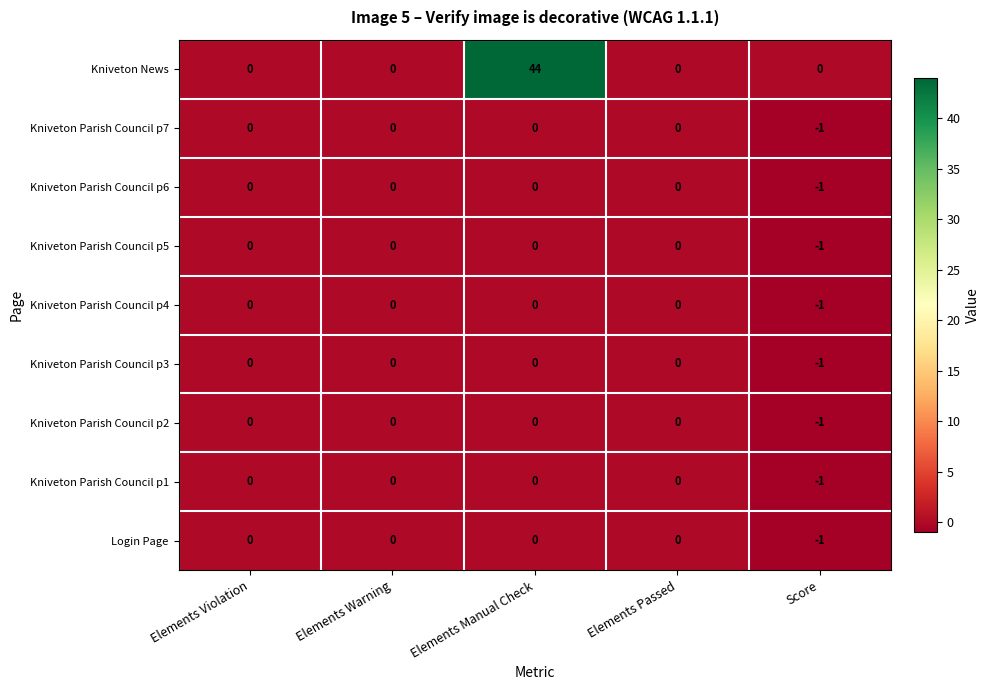

The value of Kniveton Parish Council p2 at Elements Warning is 0. True or false?

True